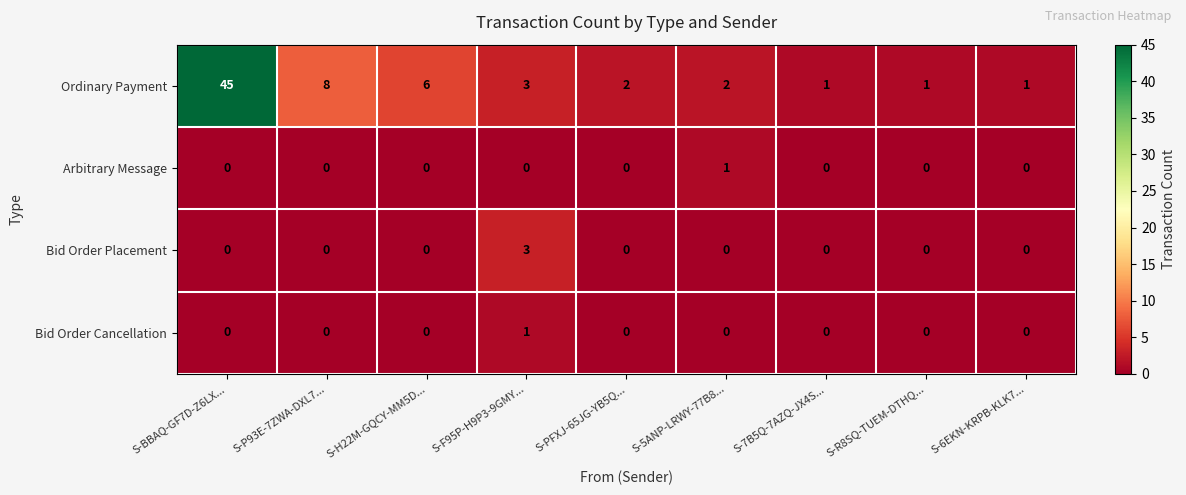

What is the maximum value shown in the chart?

45